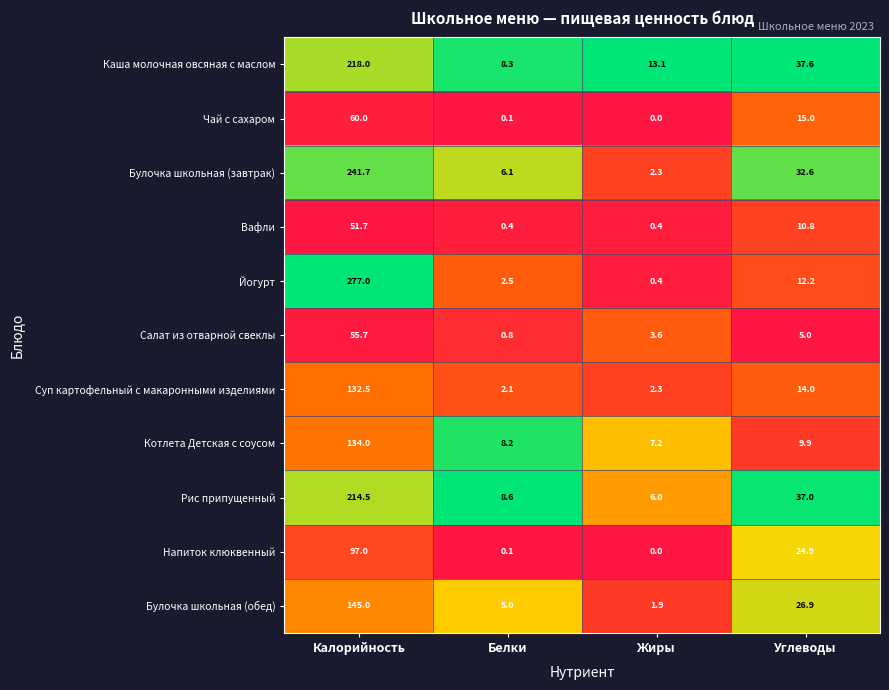

At which category does the chart reach its minimum across all series?

Жиры